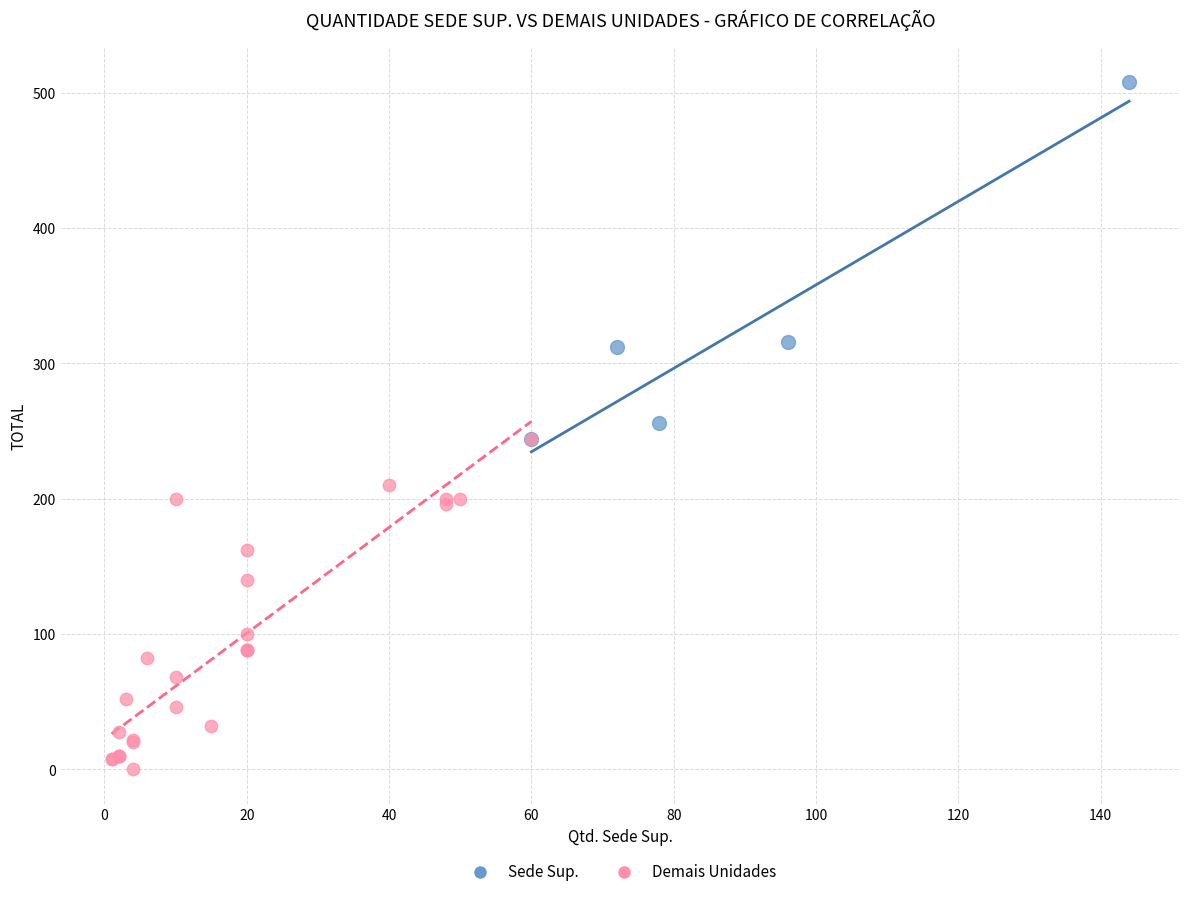

Which series reaches the minimum Y coordinate?

Demais Unidades